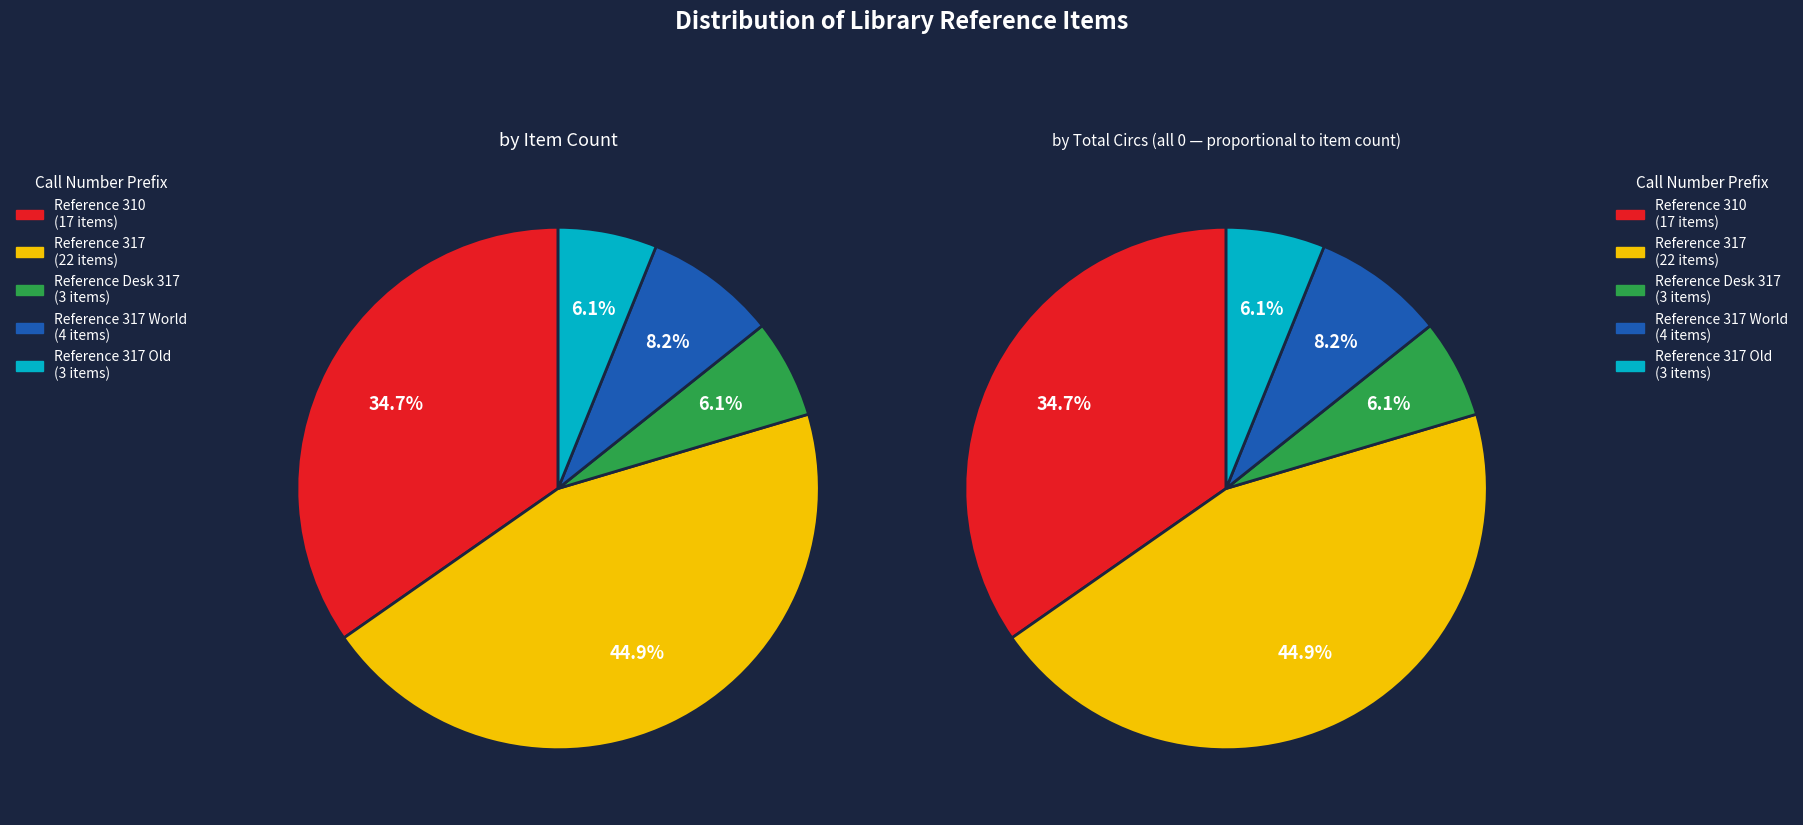

Between Reference 317 and Reference 317 Old, which series saw the biggest shift?

by Item Count